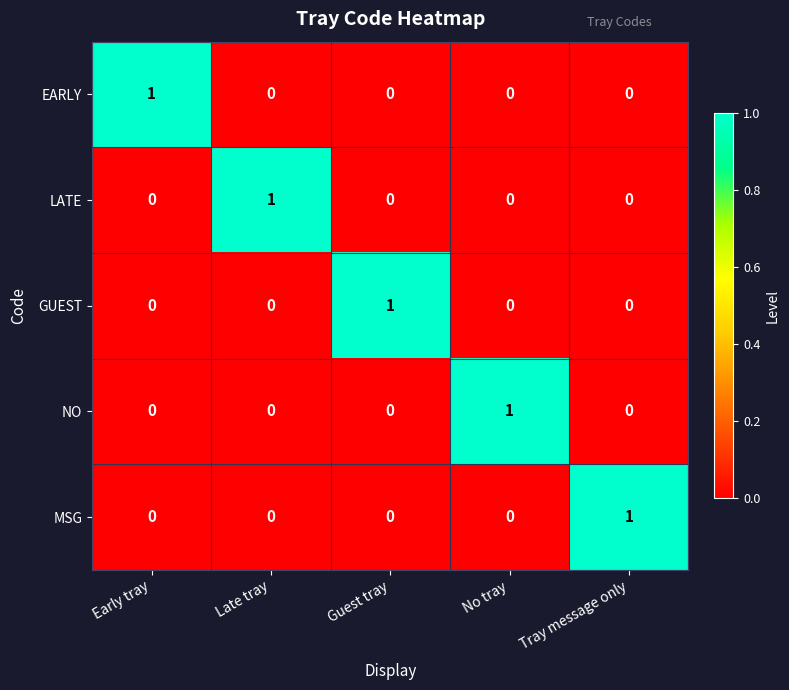

The value of MSG at Late tray is 0. True or false?

True